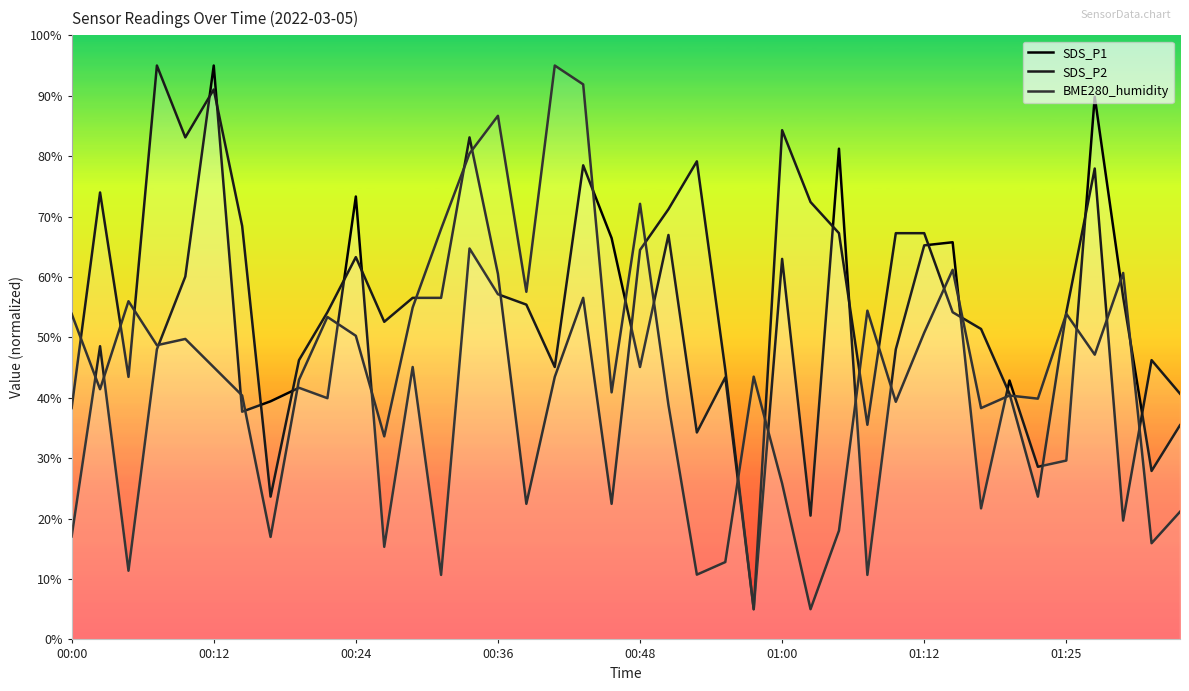

Is it true that BME280_humidity equals 45.1 at 00:12?

True